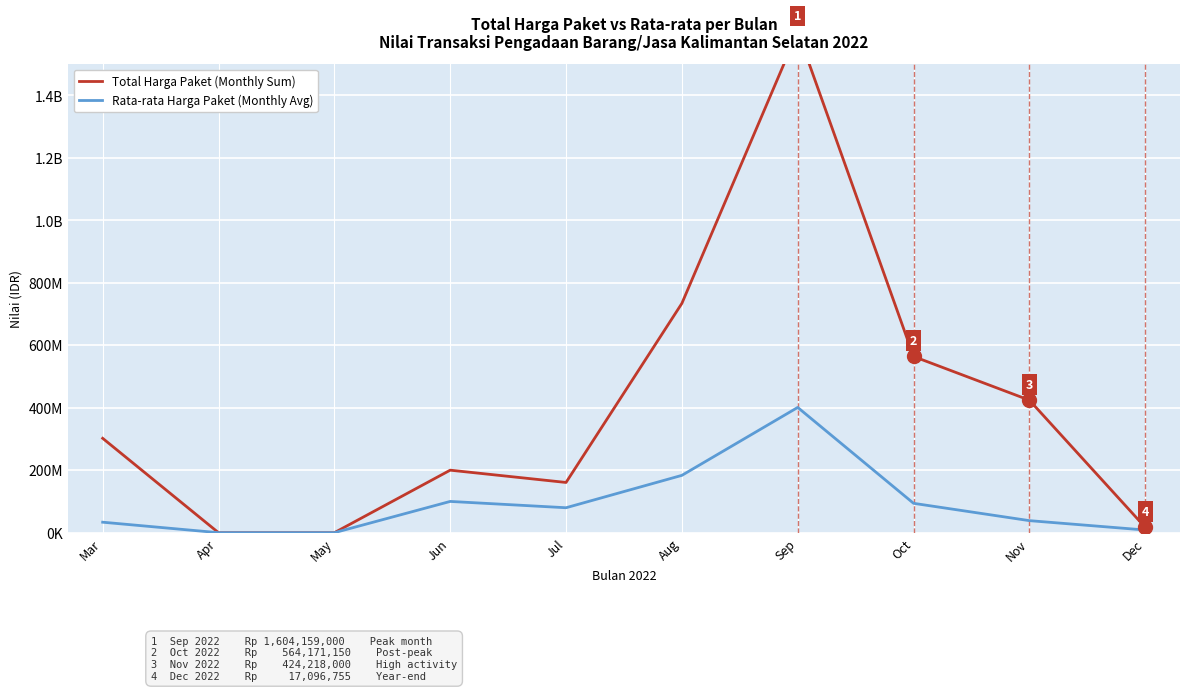

Is it true that Total Harga Paket (Monthly Sum) equals 0.0 at Apr?

True